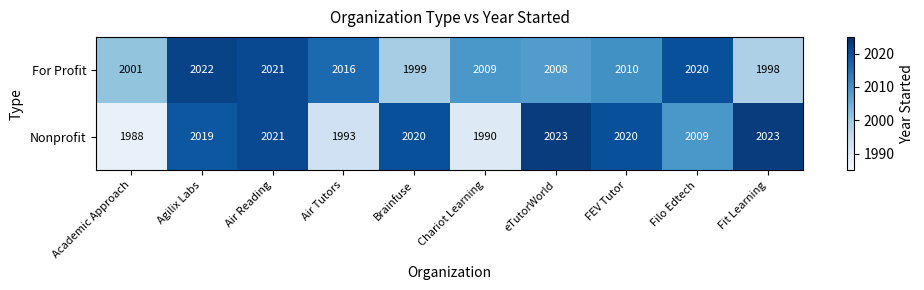

Is it true that Nonprofit equals 1993 at Air Tutors?

True